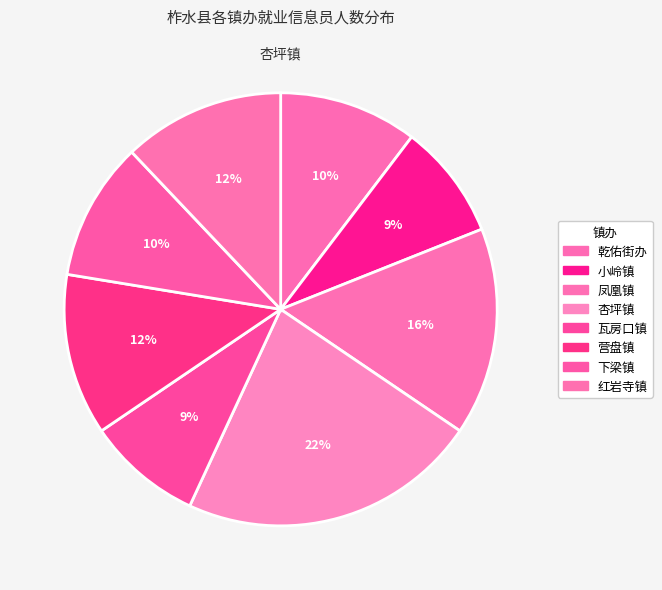

How many slices are in this pie chart?

8